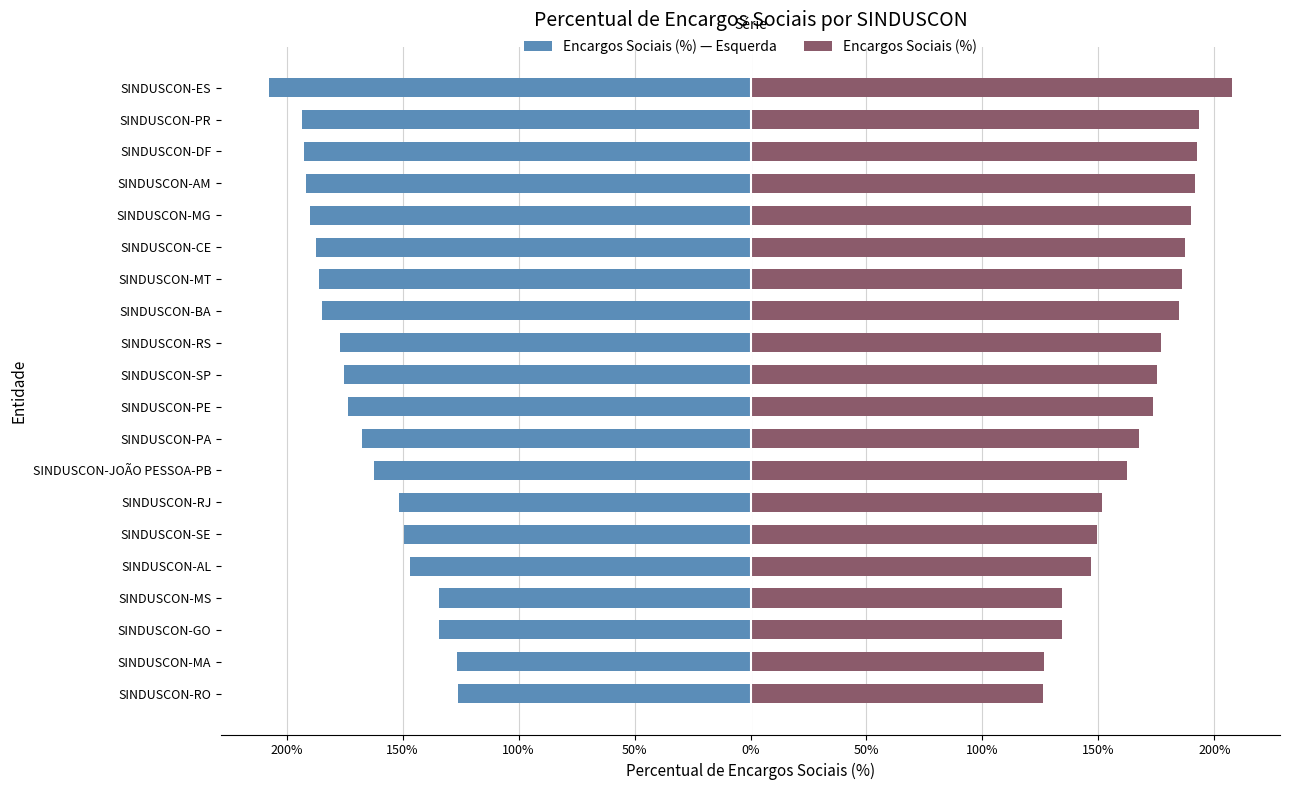

Which has a higher value, SINDUSCON-MG or SINDUSCON-PE?

SINDUSCON-PE